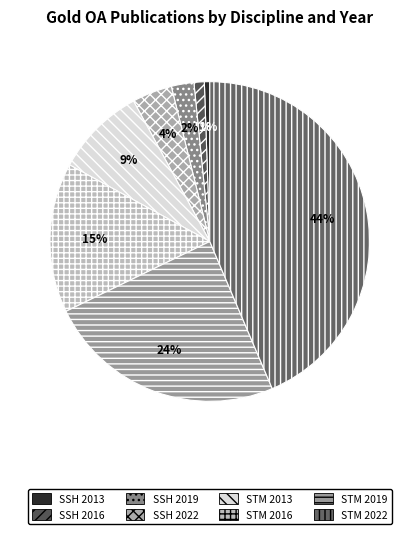

What is the largest slice in the pie chart?

STM 2022